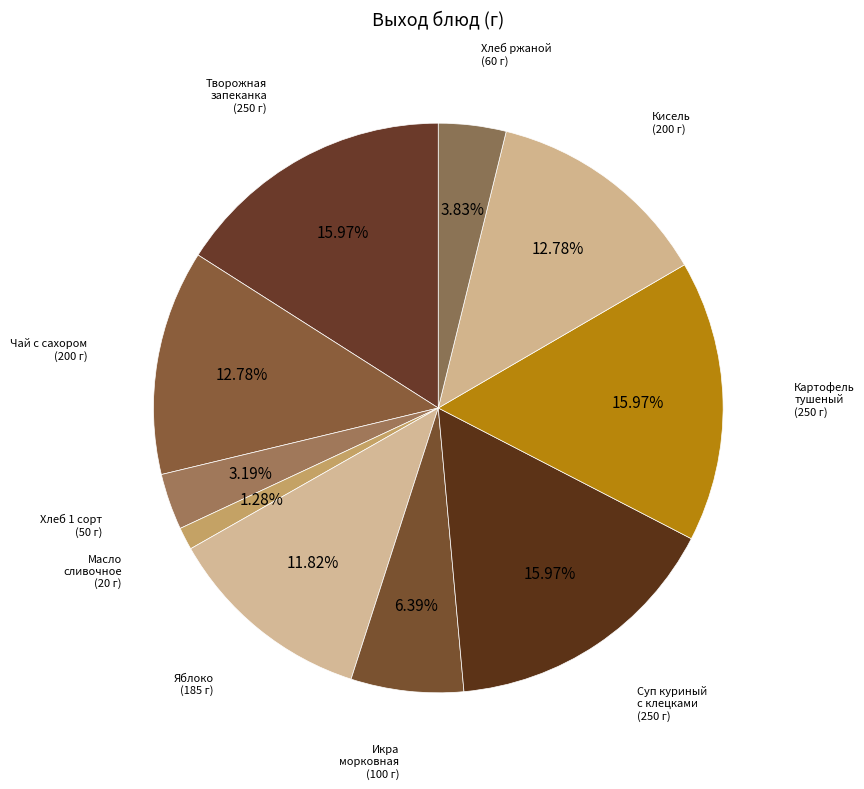

To the nearest percent, what is the average slice percentage?

10%